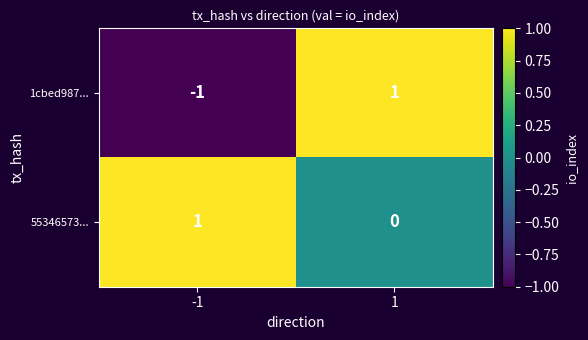

Which series changed the most between -1 and 1?

1cbed987...